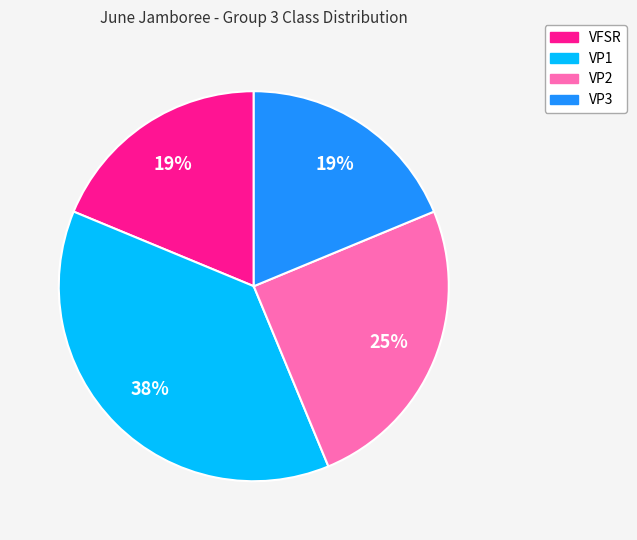

Does any single category account for the majority?

No